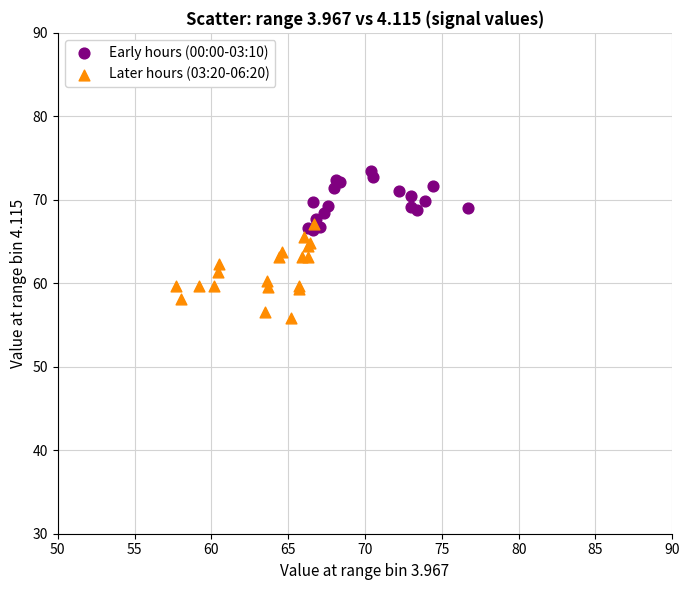

Which series has the widest spread of Y values?

Later hours (03:20-06:20)